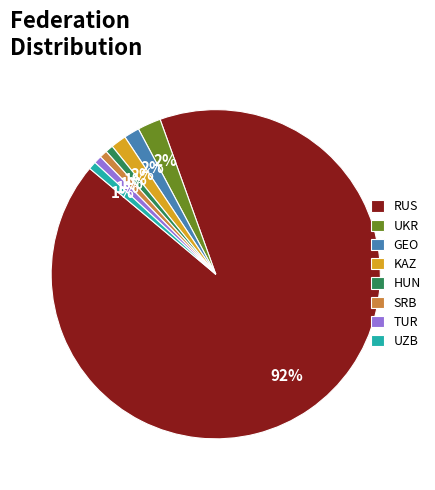

To the nearest percent, what portion does SRB represent?

1%